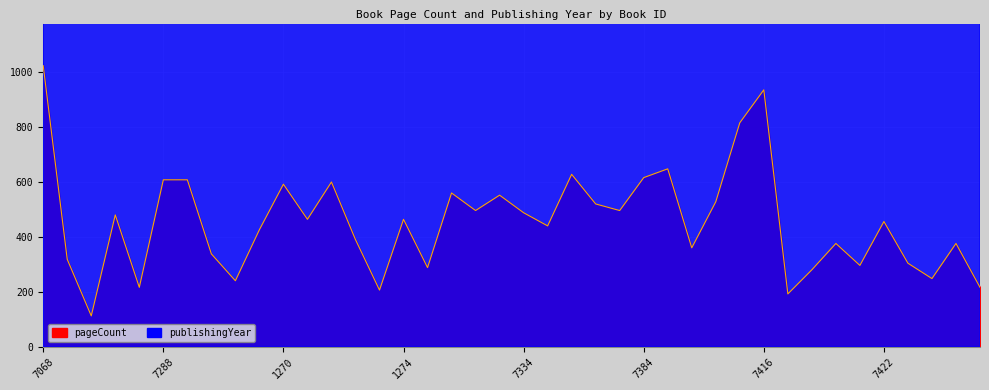

Which category has the lowest value across all series?

7072